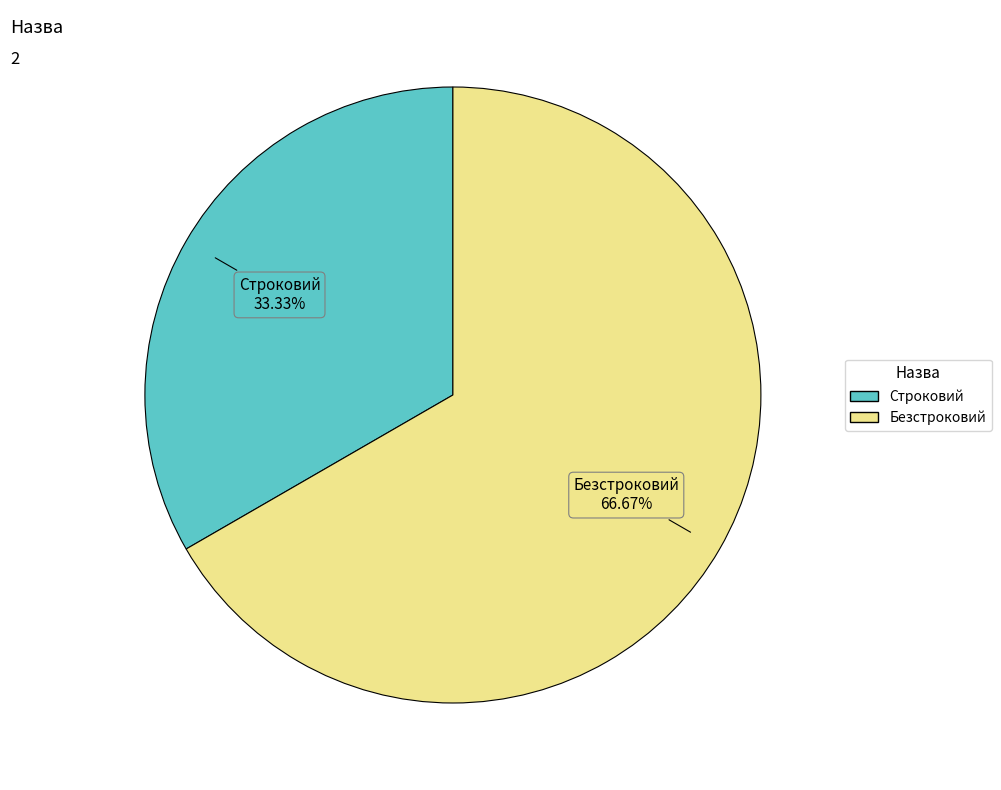

Approximately how many times larger is the value at Строковий compared to Безстроковий?

0.5